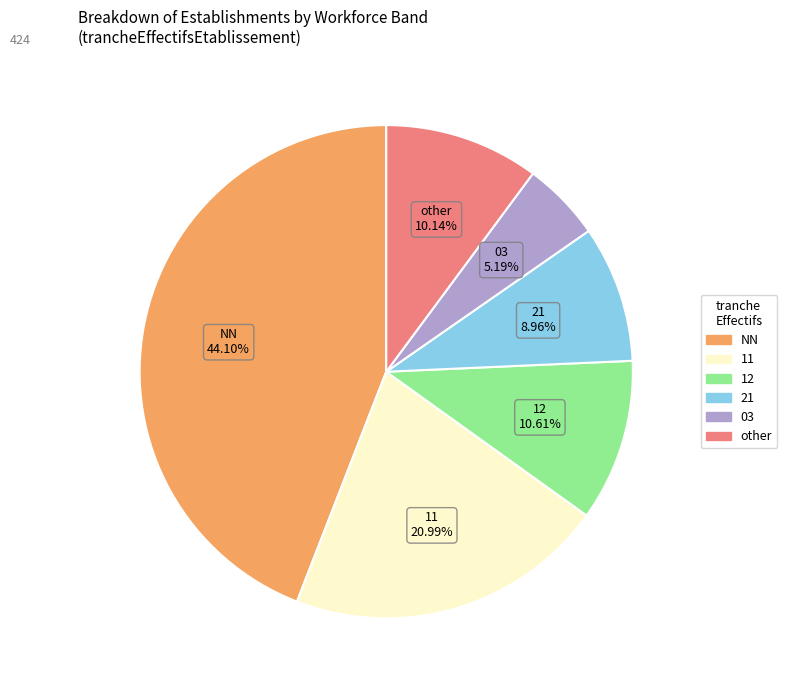

How many segments does this pie chart have?

6